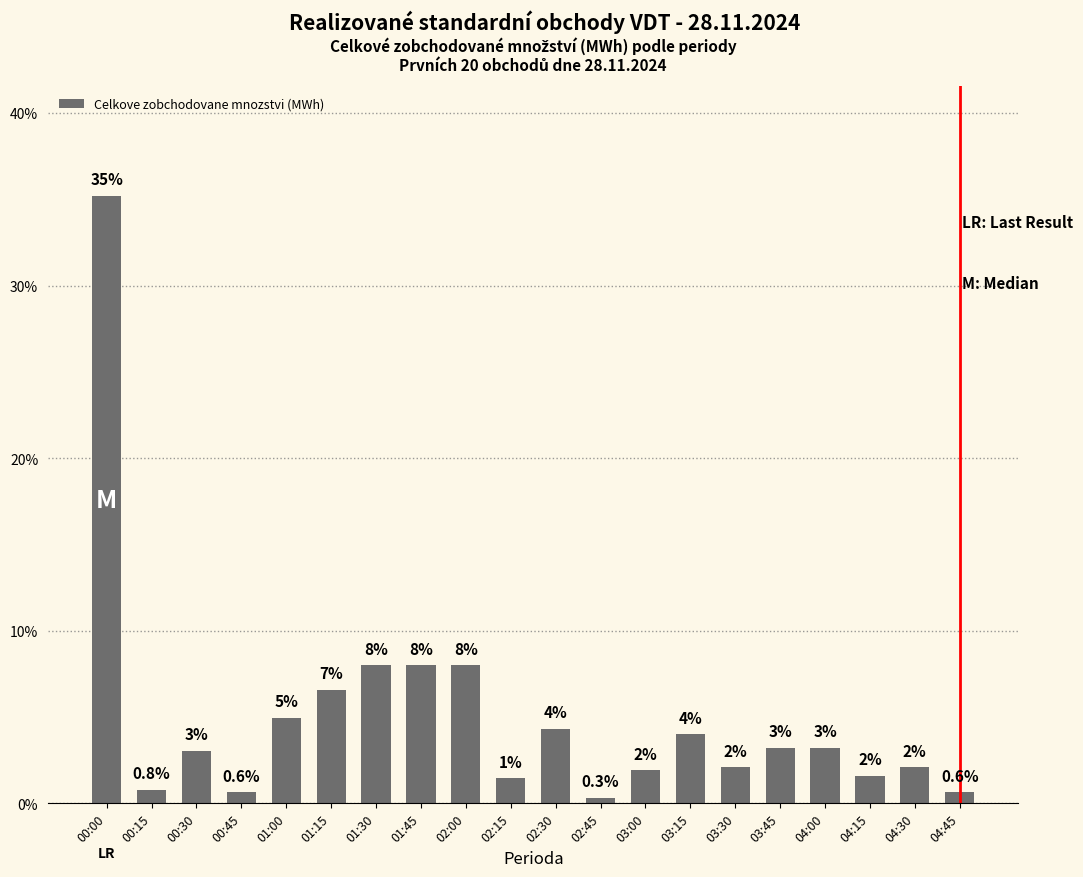

What is the difference between the maximum and minimum values?

34.9